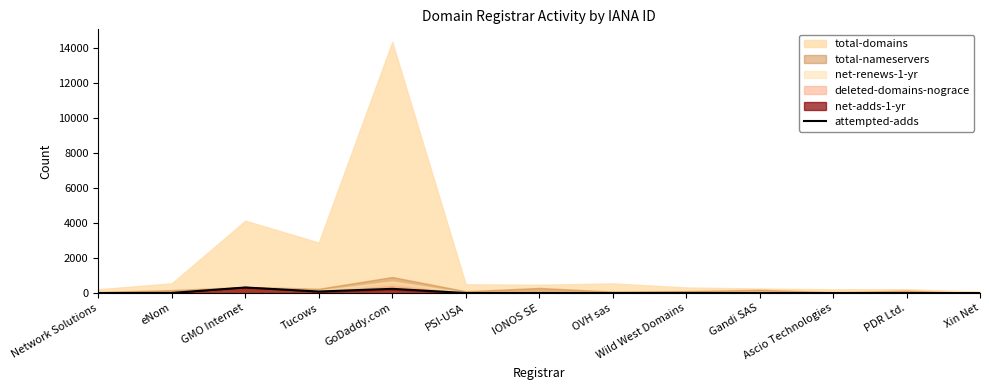

The chart shows a value of 9 at IONOS SE. True or false?

False